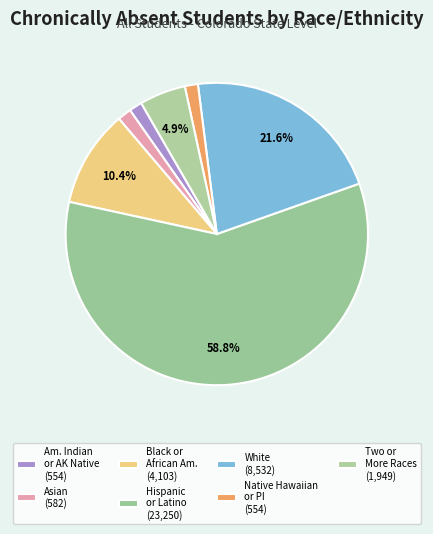

How many segments does this pie chart have?

7